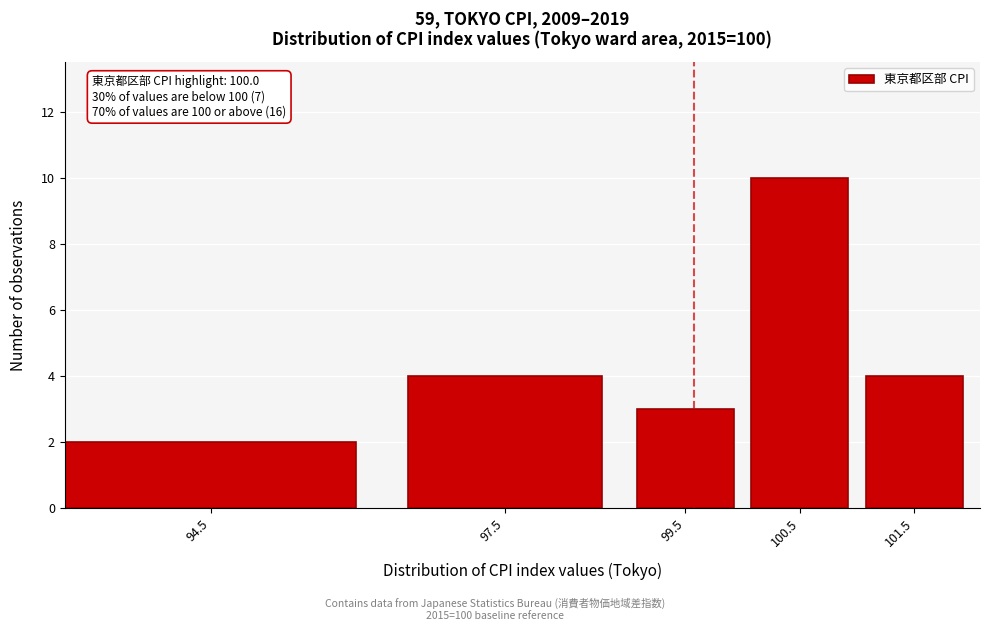

Reading right to left, transcribe all the data shown in this chart.

4	10	3	4	2